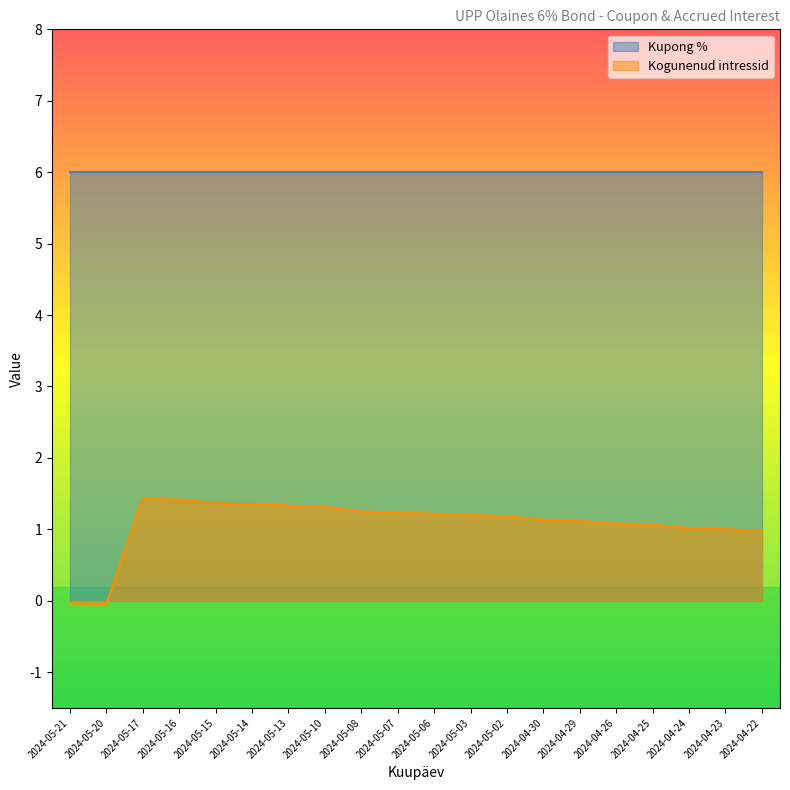

Rank the categories by value from lowest to highest.

2024-05-20, 2024-05-21, 2024-04-22, 2024-04-23, 2024-04-24, 2024-04-25, 2024-04-26, 2024-04-29, 2024-04-30, 2024-05-02, 2024-05-03, 2024-05-06, 2024-05-07, 2024-05-08, 2024-05-10, 2024-05-13, 2024-05-14, 2024-05-15, 2024-05-16, 2024-05-17